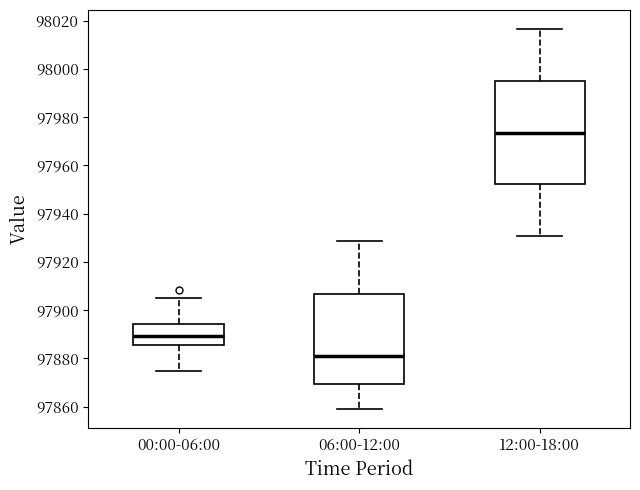

Which box has the lowest median line?

06:00-12:00